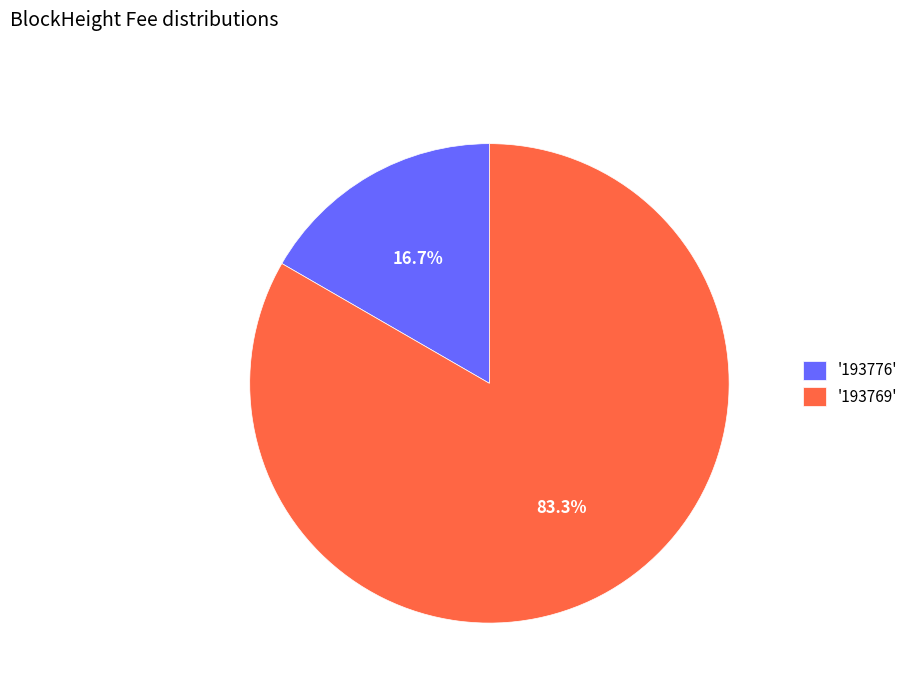

Rank the categories by value from highest to lowest.

'193769', '193776'